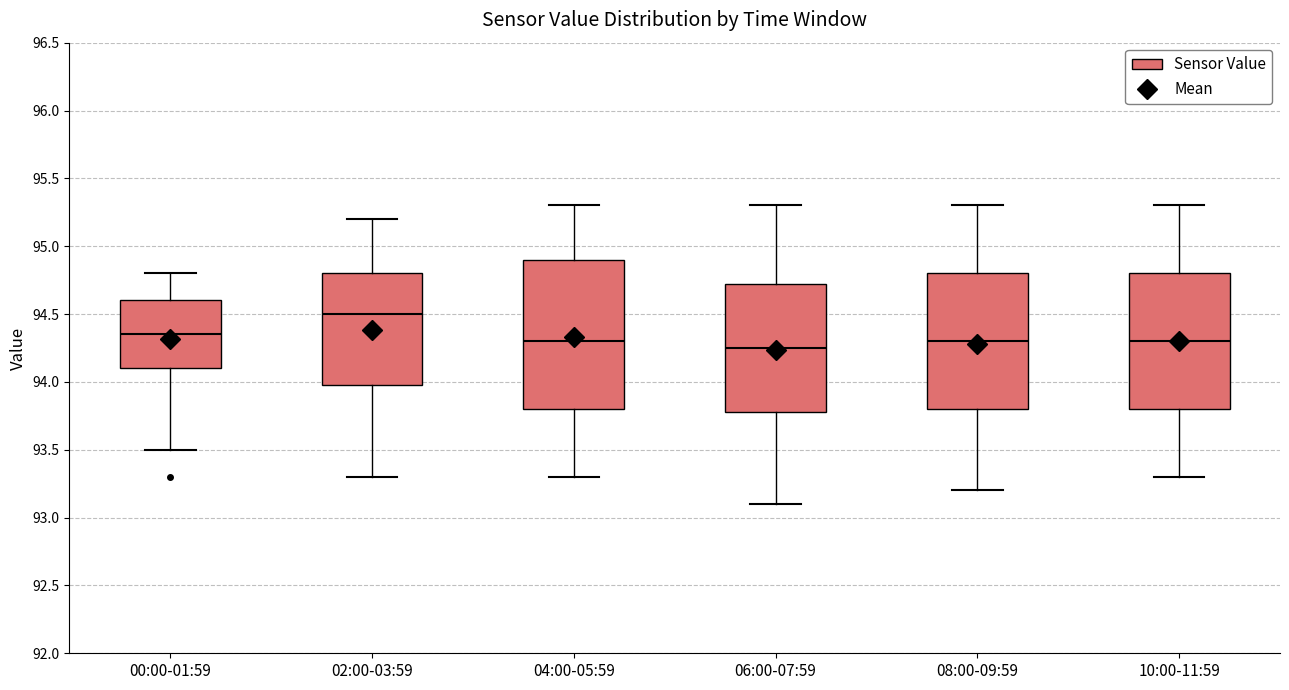

Where does the median line of the box for 02:00-03:59 sit on the y-axis? The values are not printed on the chart, so give them approximately, as read against the axis.

94.50